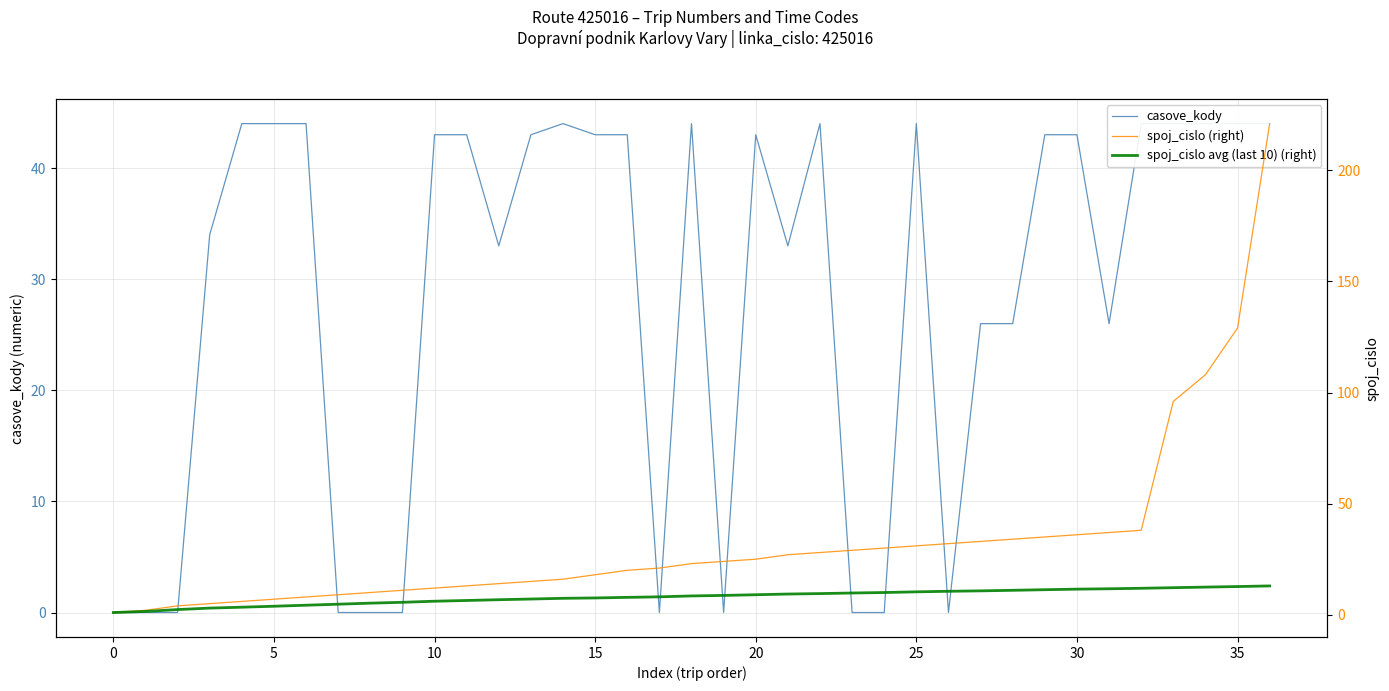

True or false: spoj_cislo (right) and casove_kody cross at least once.

True